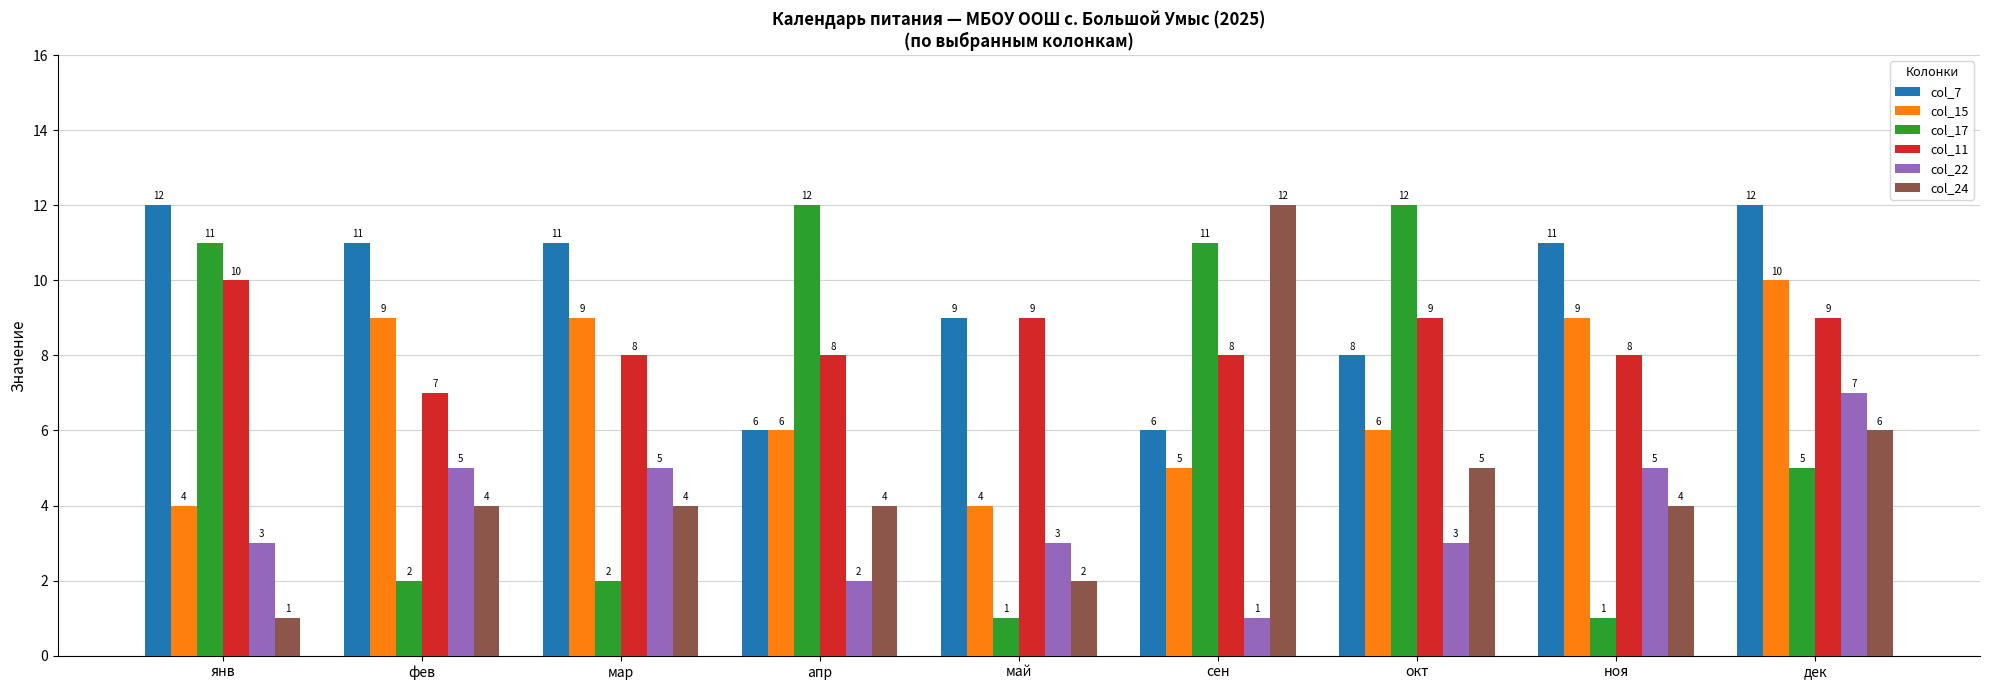

What is the label of the 4th bar from the right?

сен